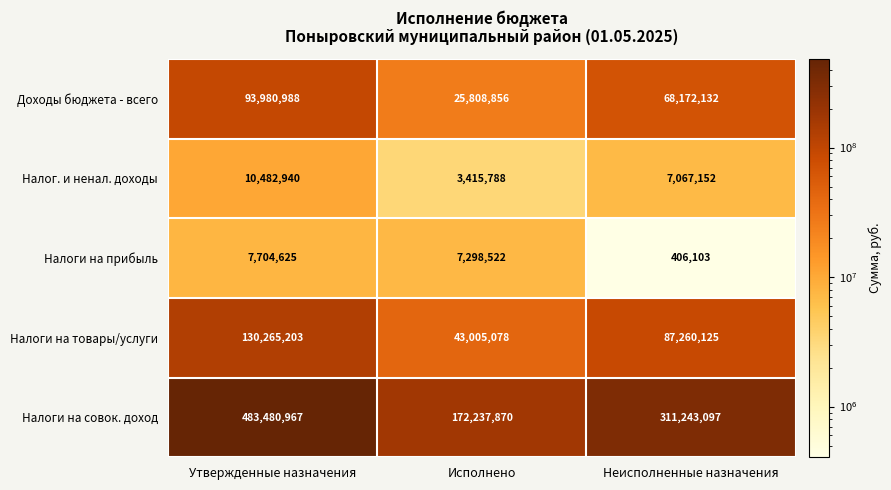

What is the smallest value displayed?

406103